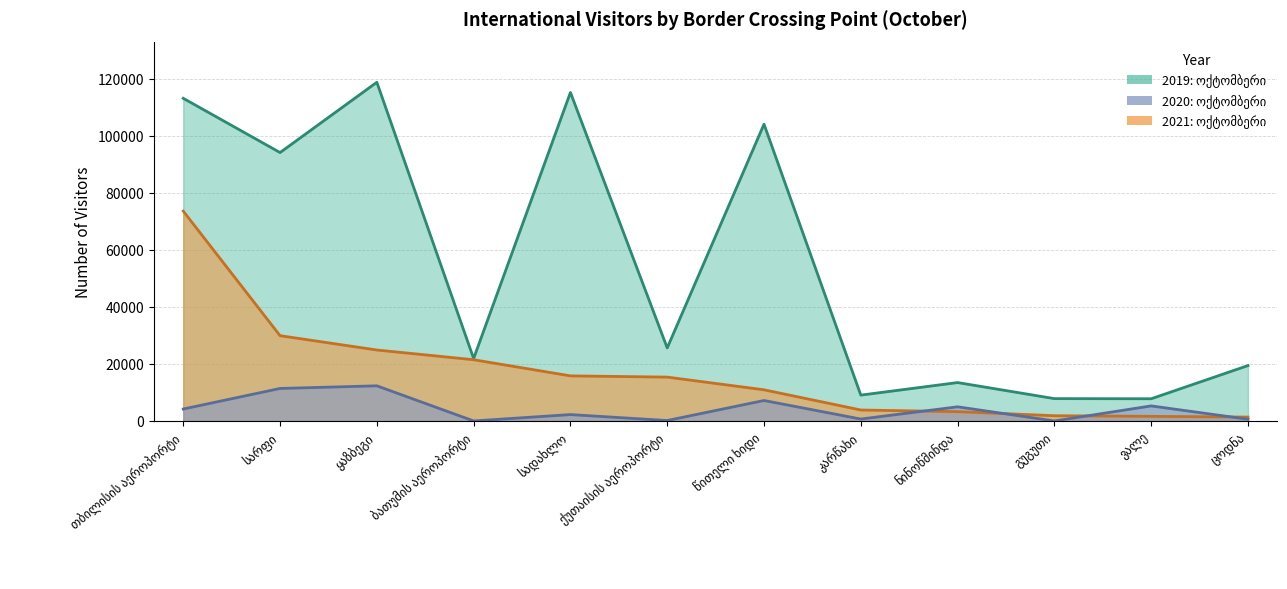

How many times do 2020: ოქტომბერი and 2021: ოქტომბერი cross each other?

4